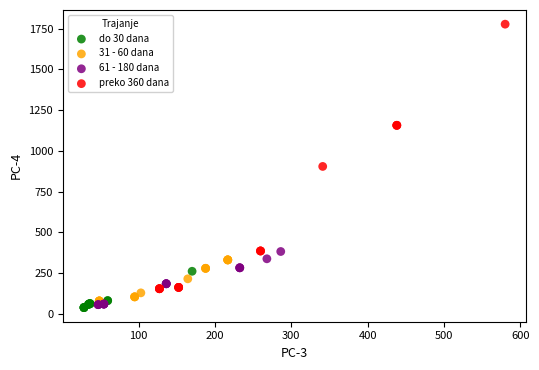

Which series reaches the maximum Y coordinate?

preko 360 dana